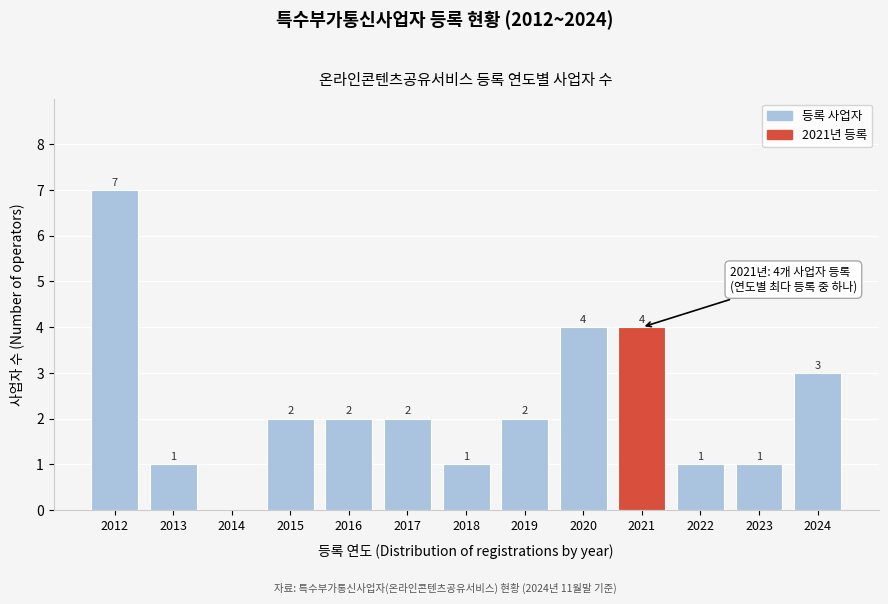

Reading left to right, what are all the values shown in this chart?

2012=7	2013=1	2014=0	2015=2	2016=2	2017=2	2018=1	2019=2	2020=4	2021=4	2022=1	2023=1	2024=3